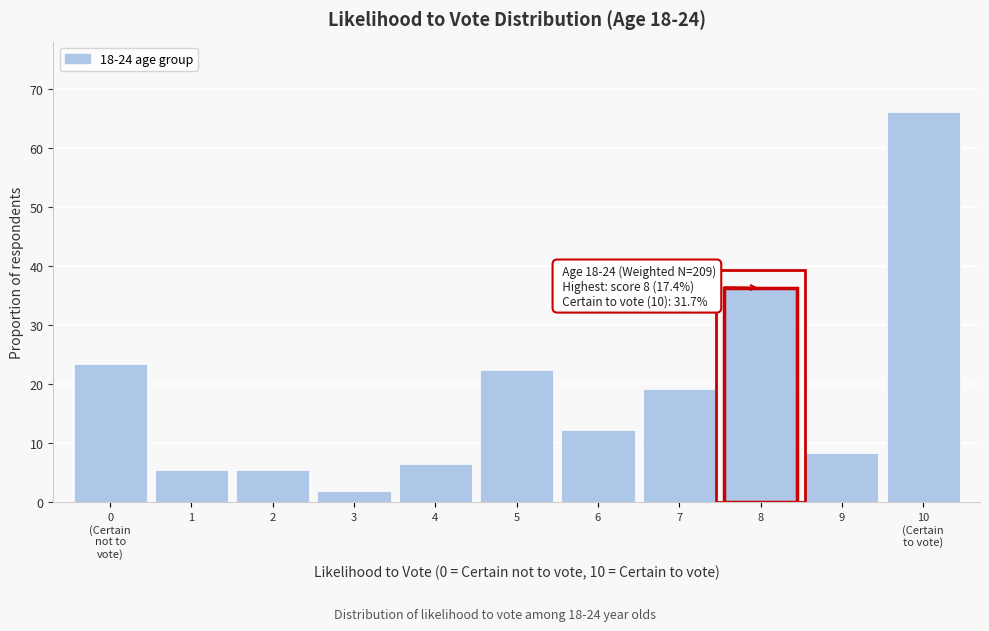

What is the sum of all values?

207.4